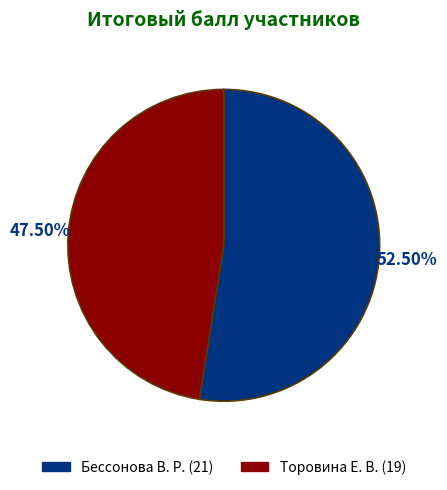

Approximately how many times larger is the value at Бессонова В. Р. (21) compared to Торовина Е. В. (19)?

1.1